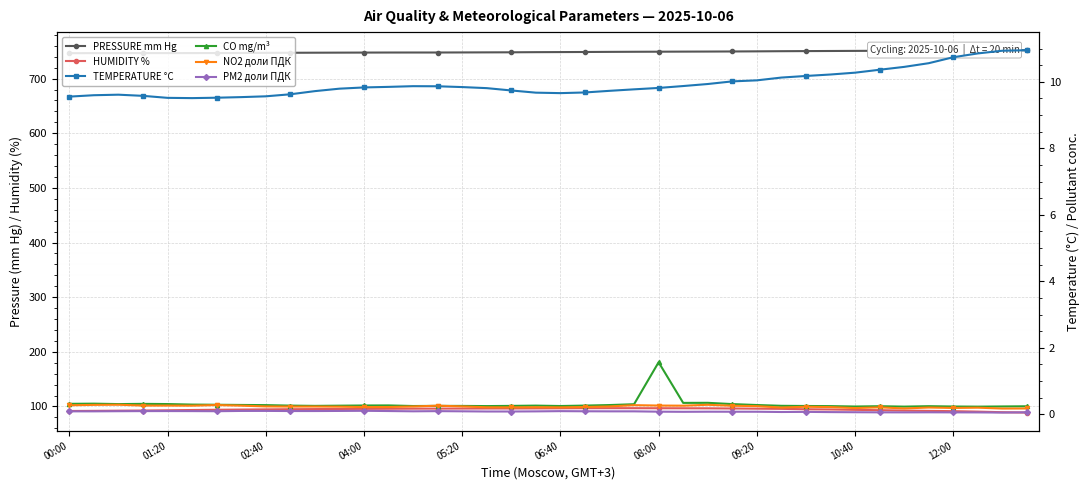

Which series has the widest spread of values?

HUMIDITY %